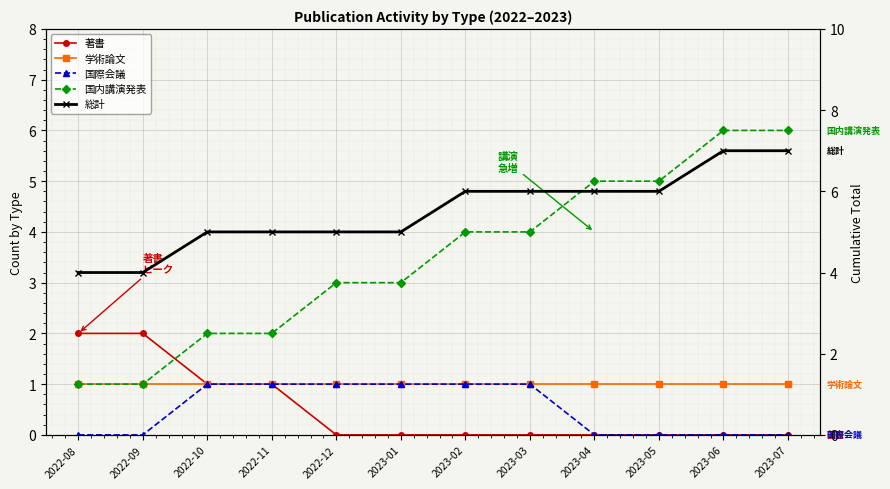

At which category does the chart reach its minimum across all series?

2022-12